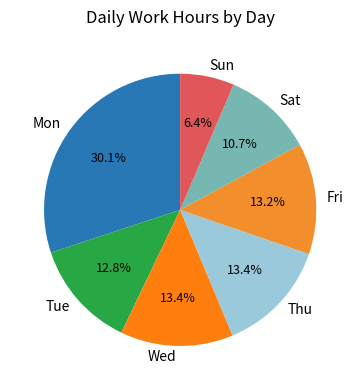

To the nearest percent, what percentage of the pie is Fri?

13%